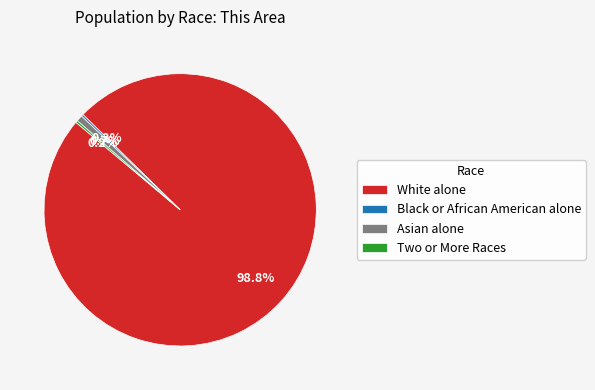

What is the largest slice in the pie chart?

White alone